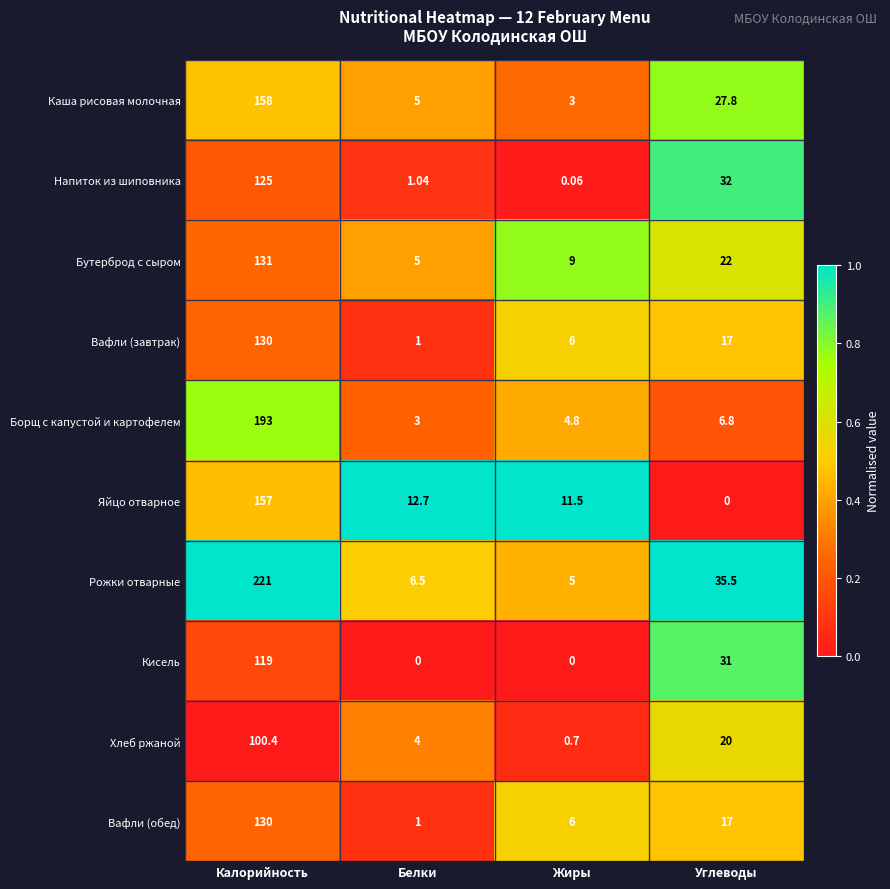

Rank the categories by Вафли (завтрак) value from highest to lowest.

Калорийность, Углеводы, Жиры, Белки